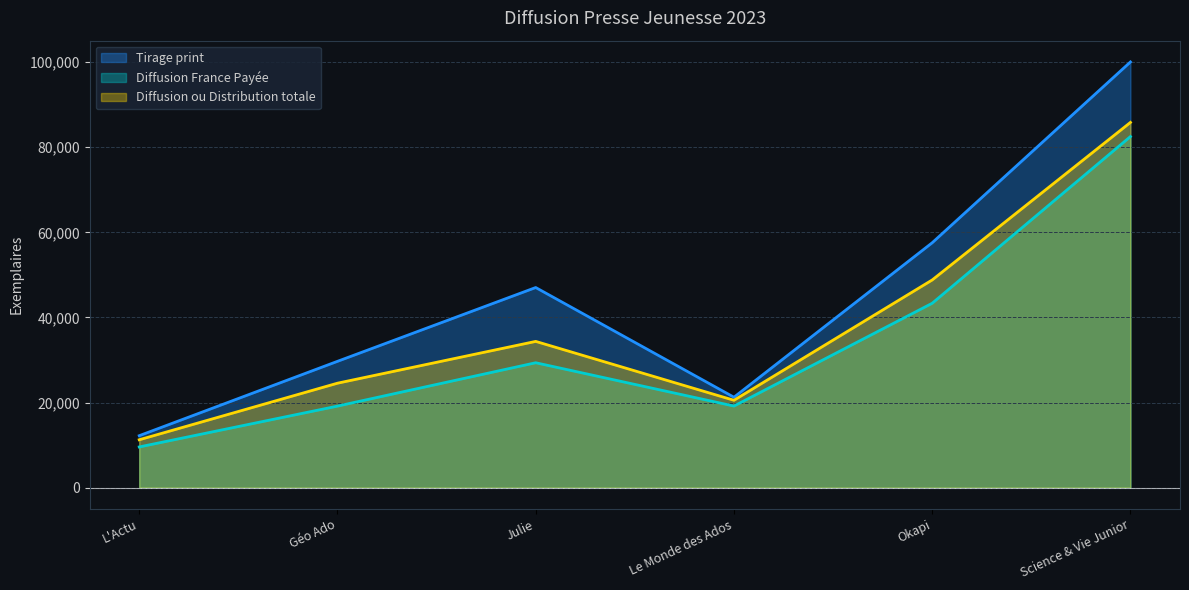

True or false: Diffusion France Payée and Tirage print cross at least once.

False